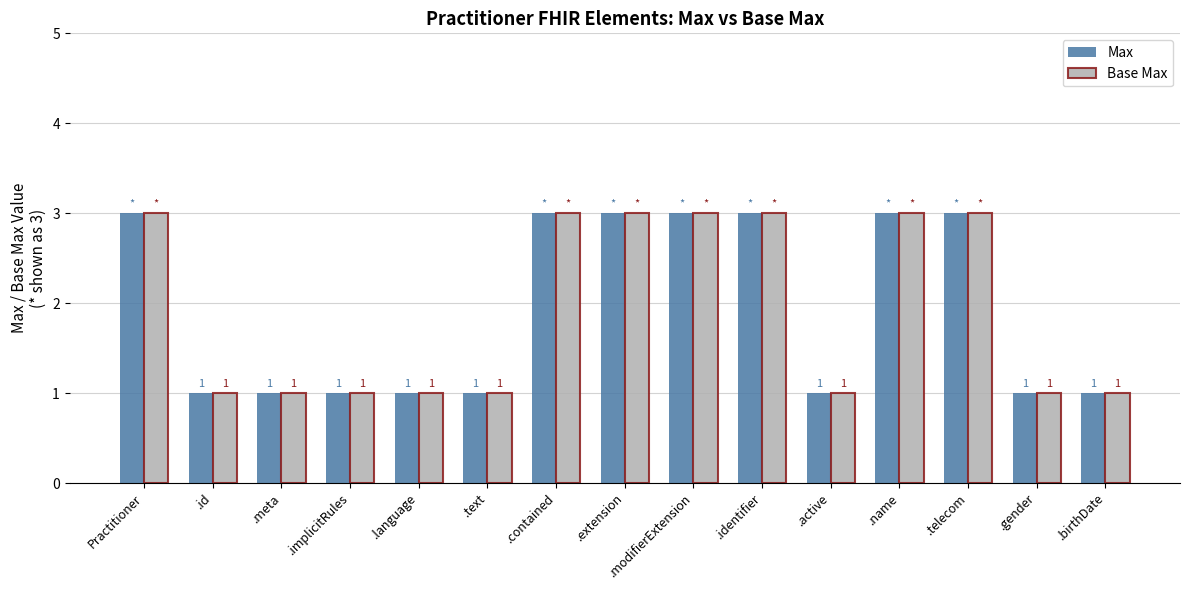

Reading left to right, extract all data points from this chart.

Max: Practitioner=3	.id=1	.meta=1	.implicitRules=1	.language=1	.text=1	.contained=3	.extension=3	.modifierExtension=3	.identifier=3	.active=1	.name=3	.telecom=3	.gender=1	.birthDate=1
Base Max: Practitioner=3	.id=1	.meta=1	.implicitRules=1	.language=1	.text=1	.contained=3	.extension=3	.modifierExtension=3	.identifier=3	.active=1	.name=3	.telecom=3	.gender=1	.birthDate=1